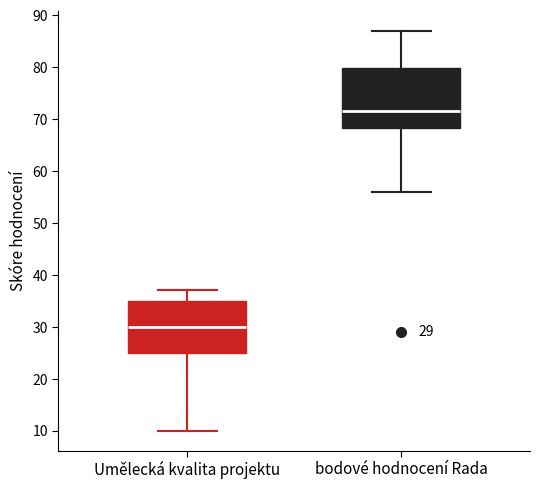

Which box's median line is the highest?

bodové hodnocení Rada